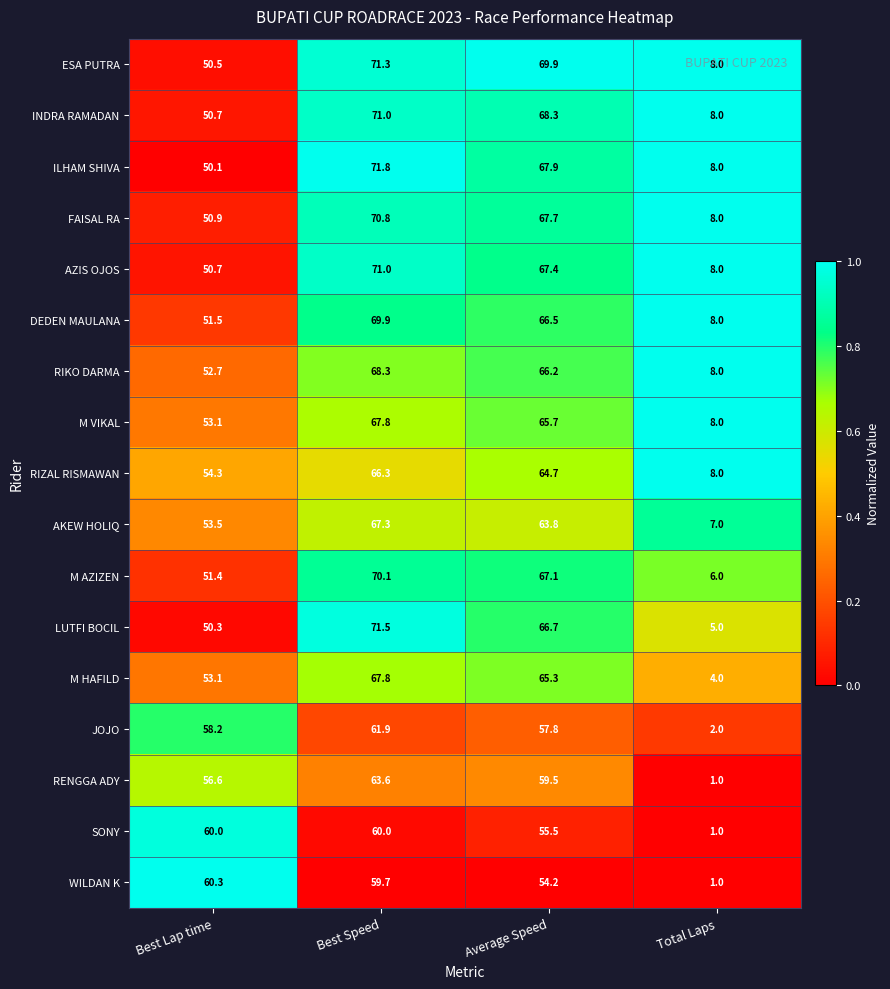

Which series changed the most between Best Lap time and Best Speed?

ILHAM SHIVA